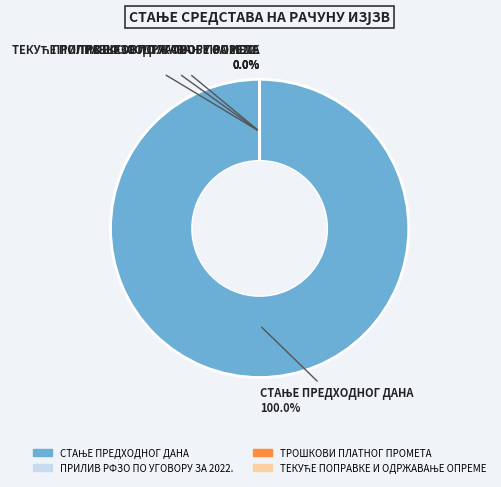

Is there a majority slice in this chart?

Yes